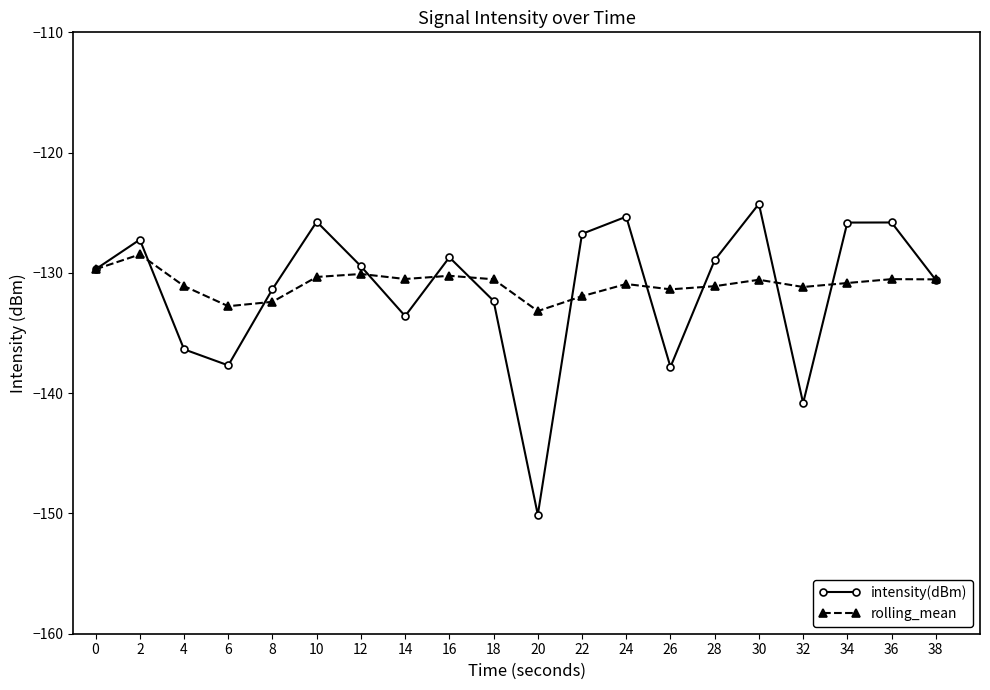

Read the intensity(dBm) value at 6.

-137.7